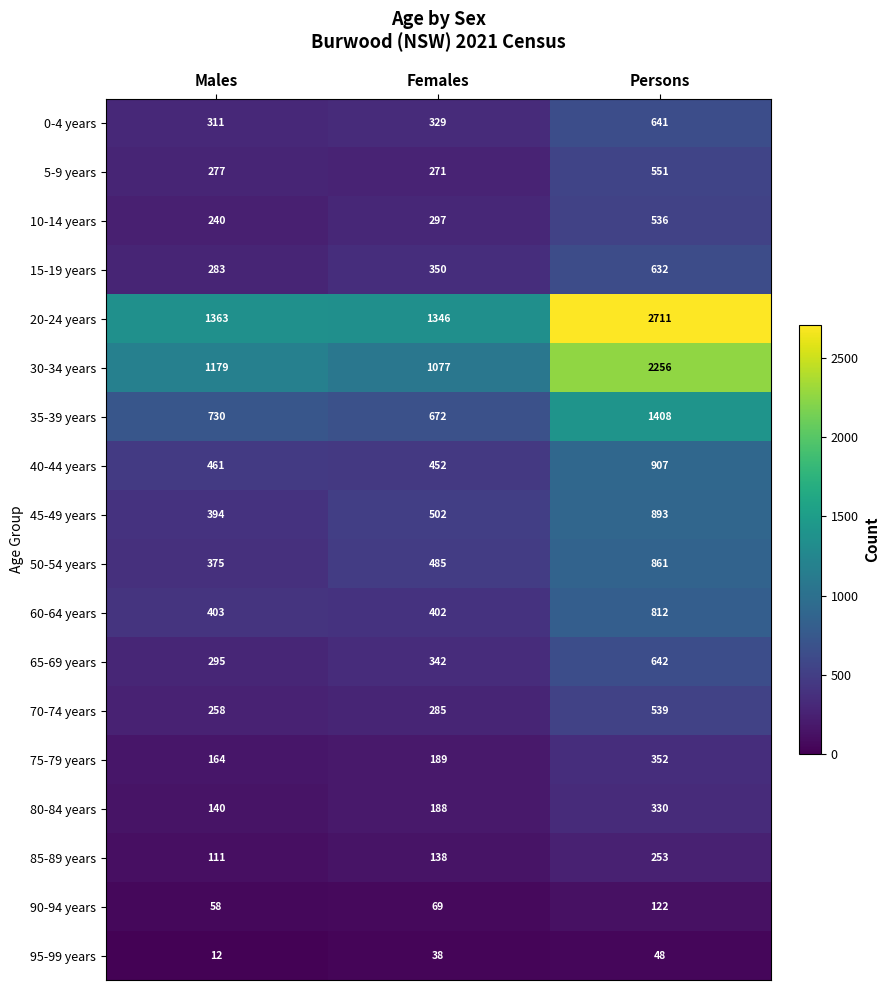

At which category is the sum across all series the highest?

Persons